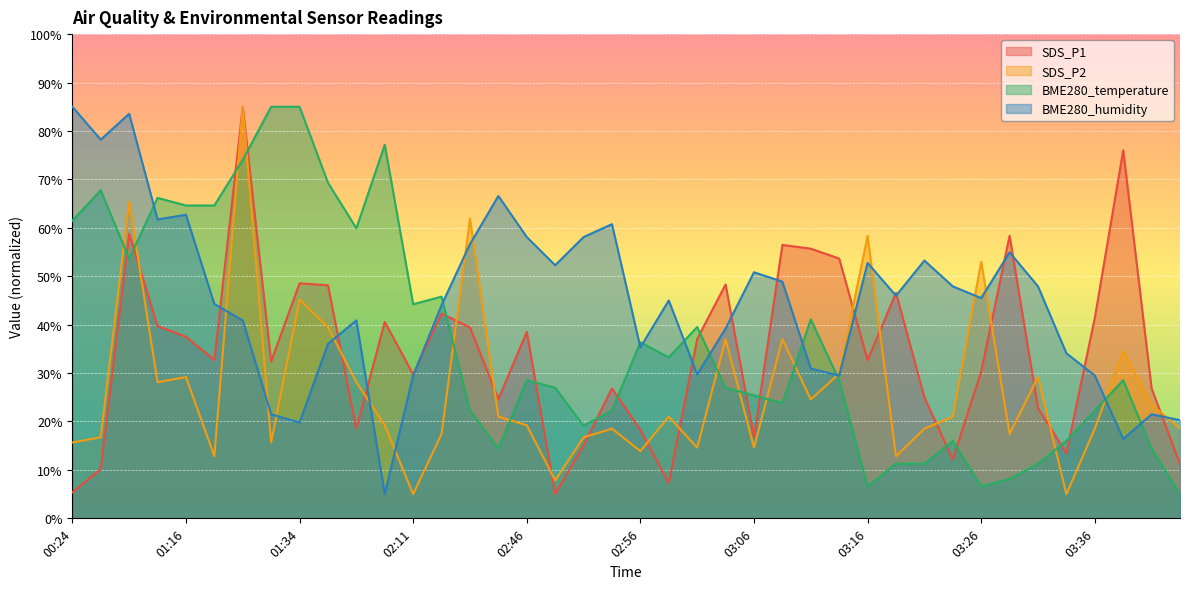

At 00:24, list the series in order from smallest to largest.

SDS_P1, SDS_P2, BME280_temperature, BME280_humidity